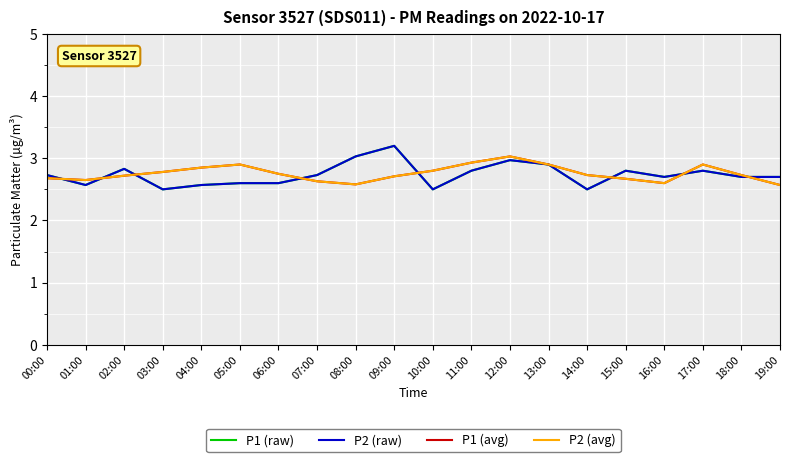

How many interior local valleys does the P2 (avg) series have?

3